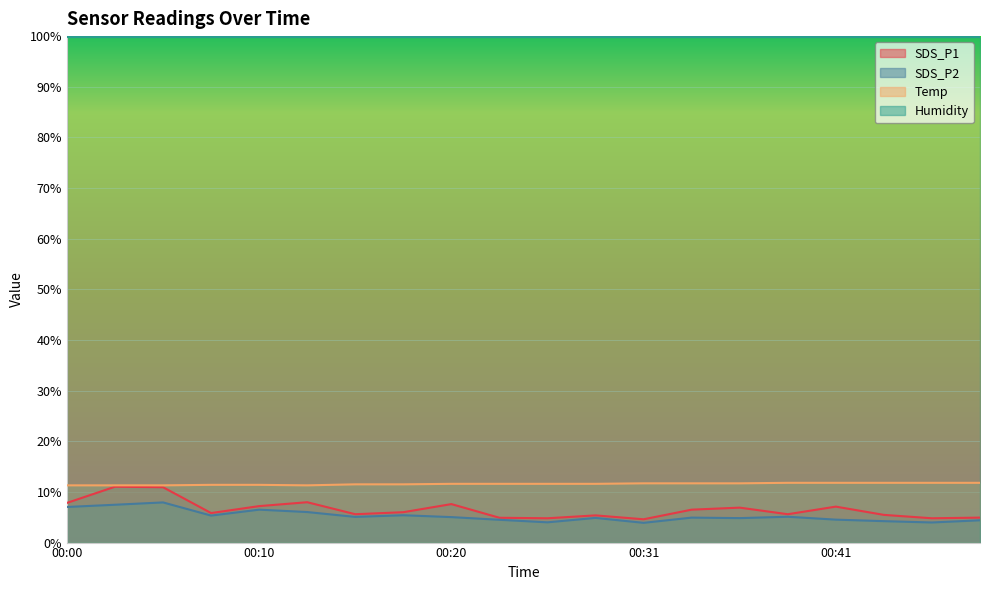

How many data points in SDS_P1 are less than 6?

10